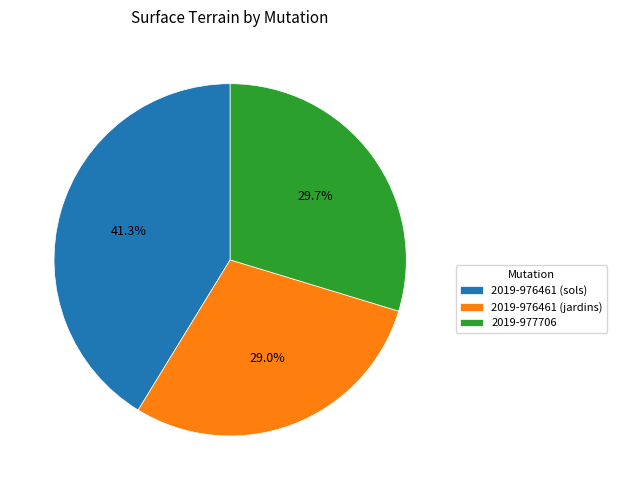

True or false: 2019-976461 (jardins) accounts for 43% of the total.

False